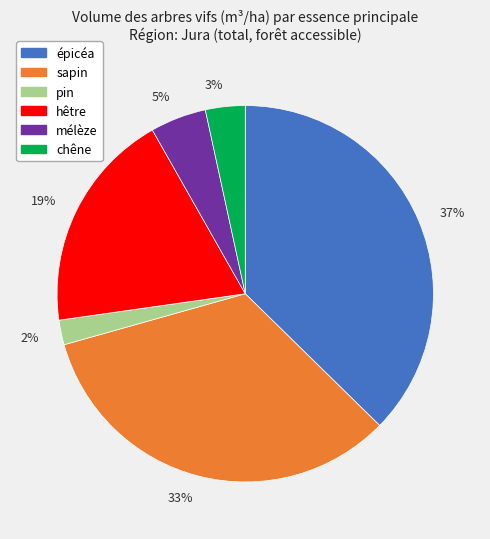

Combined, do 5% and 37% account for over 50%?

No